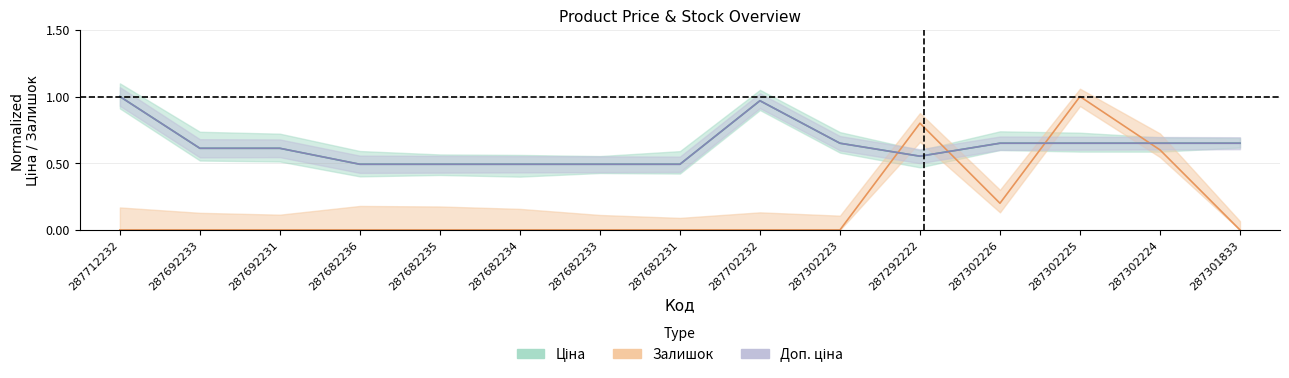

Rank the categories by Залишок value from highest to lowest.

287302225, 287292222, 287302224, 287302226, 287712232, 287692233, 287692231, 287682236, 287682235, 287682234, 287682233, 287682231, 287702232, 287302223, 287301833